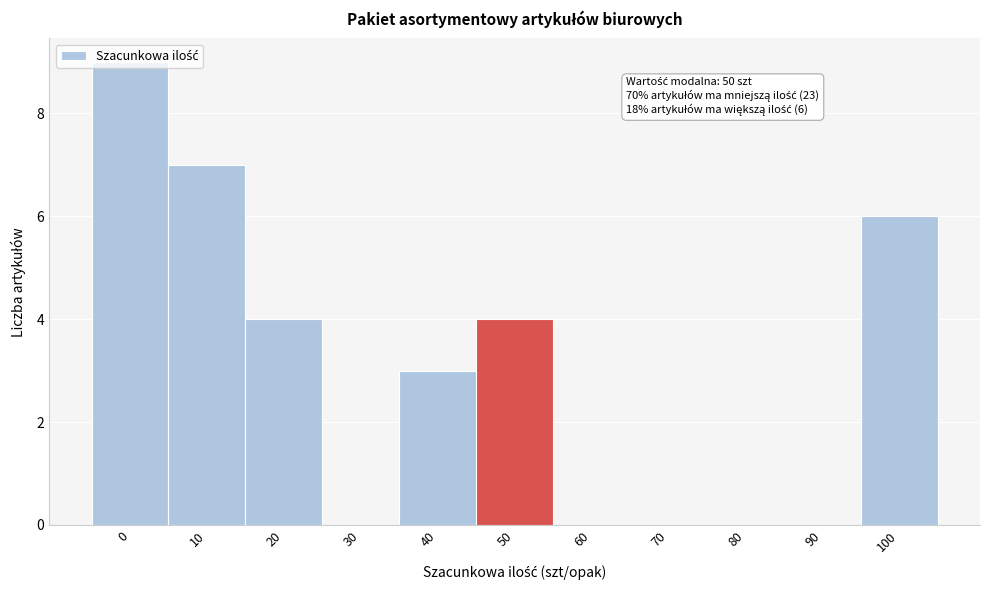

What is the sum of all values?

33